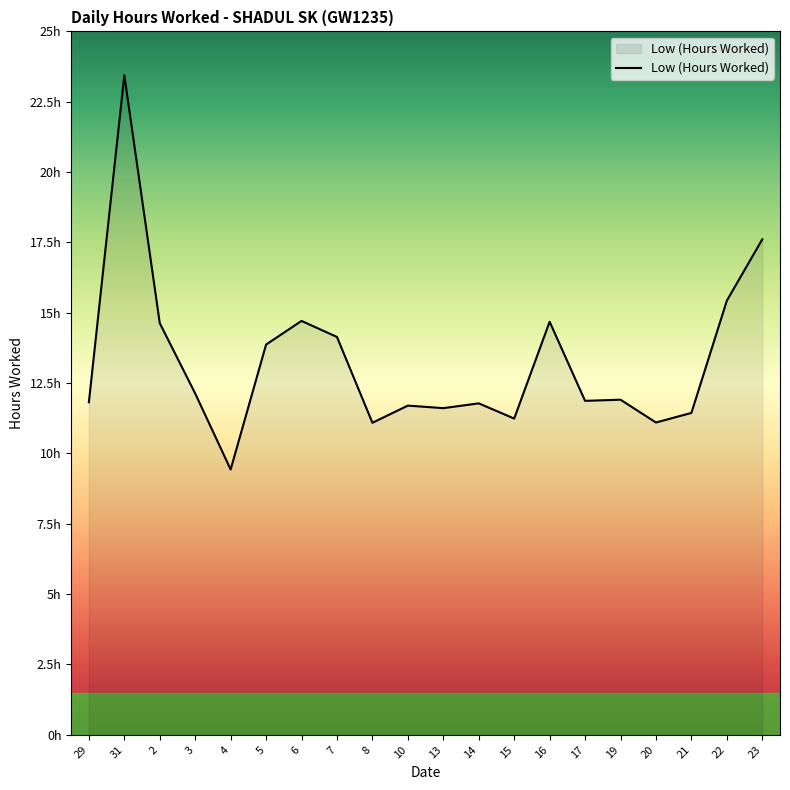

What is the average value?

13.3